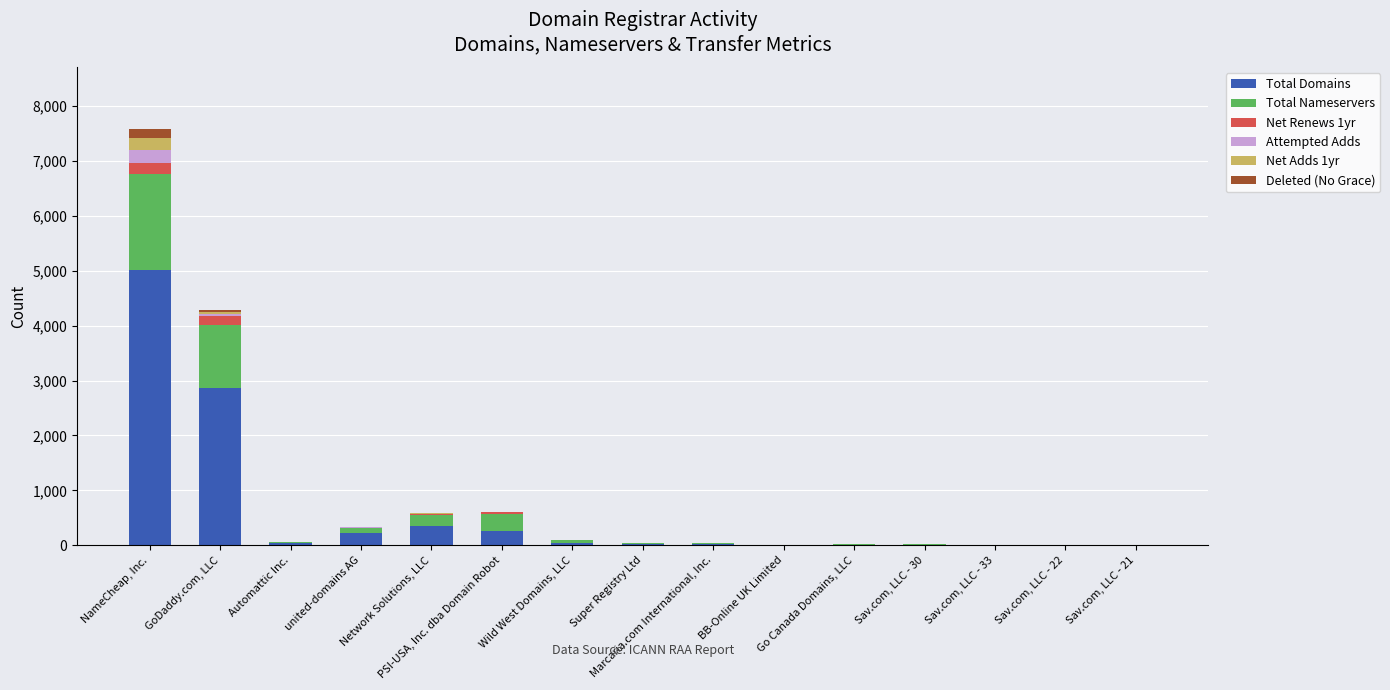

Between Network Solutions, LLC and Super Registry Ltd, which is larger?

Network Solutions, LLC